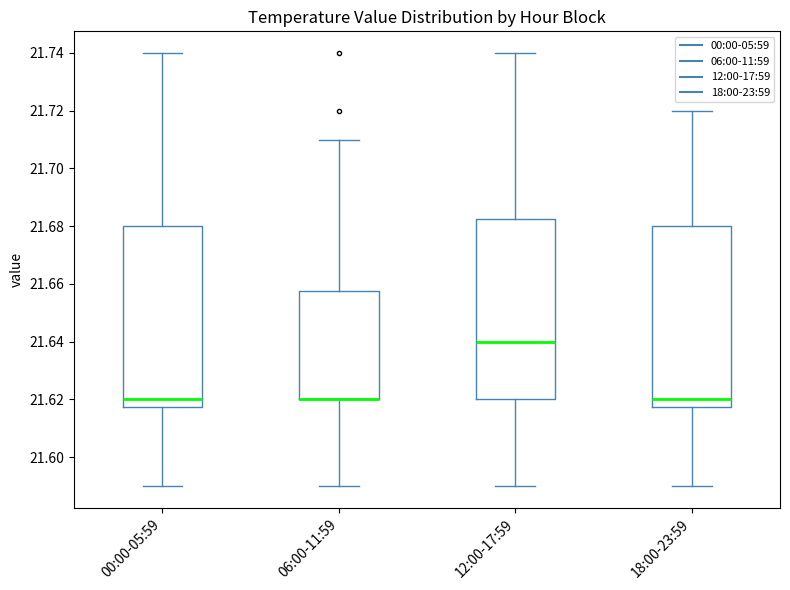

Reading left to right, transcribe this box plot: for each box, give where its median line is, the range the box spans, and where its two whiskers end, as read against the y-axis. The values are not printed on the chart, so give them approximately, as read against the axis.

00:00-05:59: median 21.620, box 21.618 to 21.680, whiskers 21.590 to 21.740
06:00-11:59: median 21.620 (drawn on the box's lower edge), box 21.620 to 21.658, whiskers 21.590 to 21.710
12:00-17:59: median 21.640, box 21.620 to 21.682, whiskers 21.590 to 21.740
18:00-23:59: median 21.620, box 21.618 to 21.680, whiskers 21.590 to 21.720